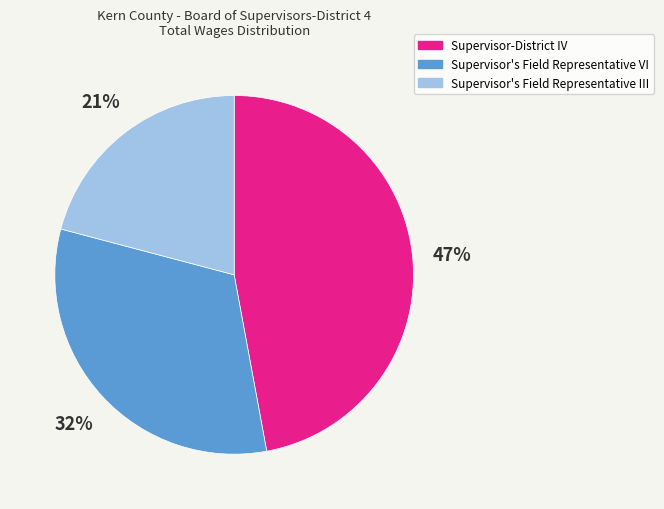

Rank the categories by value from highest to lowest.

Supervisor-District IV, Supervisor's Field Representative VI, Supervisor's Field Representative III